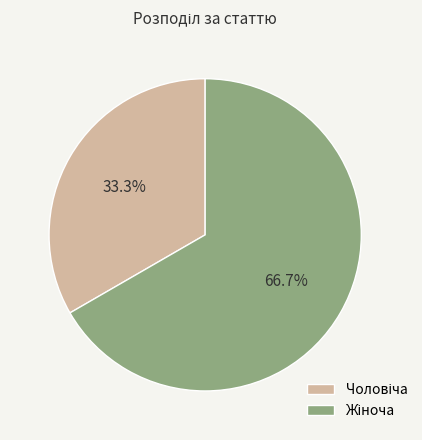

Is there a majority slice in this chart?

Yes